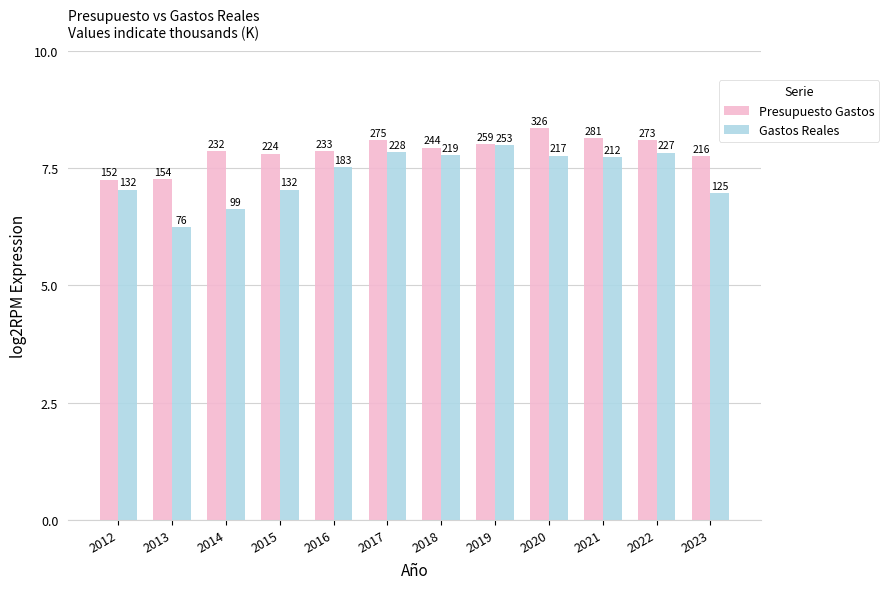

What is the difference between the Gastos Reales values at 2017 and 2012?

0.8